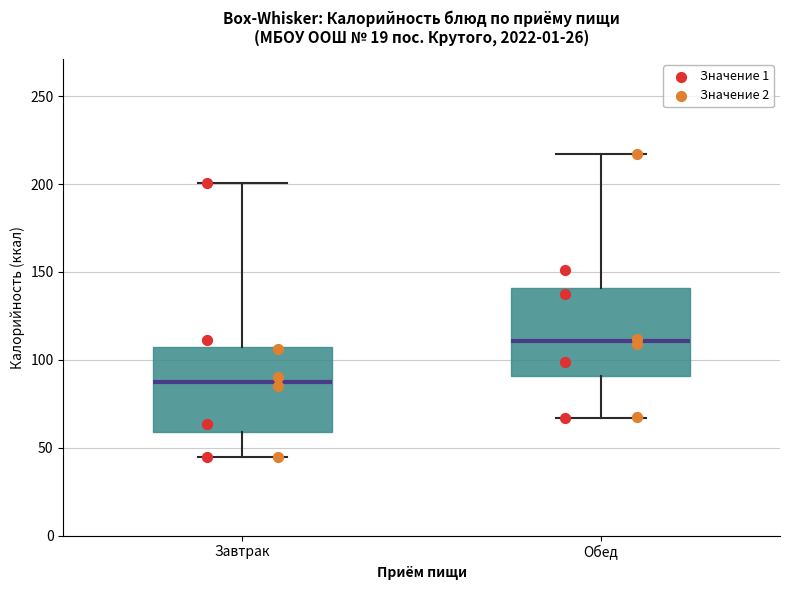

Where does the median line of the box for Обед sit on the y-axis? The values are not printed on the chart, so give them approximately, as read against the axis.

110